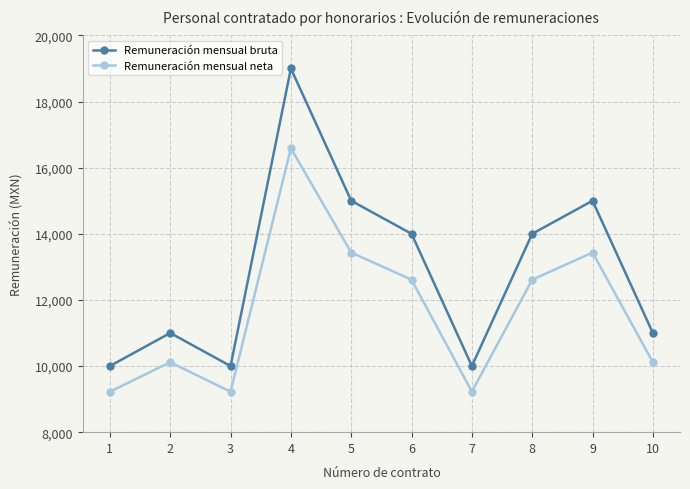

What is the value of the Remuneración mensual neta point at the 9th from the left?

13432.3